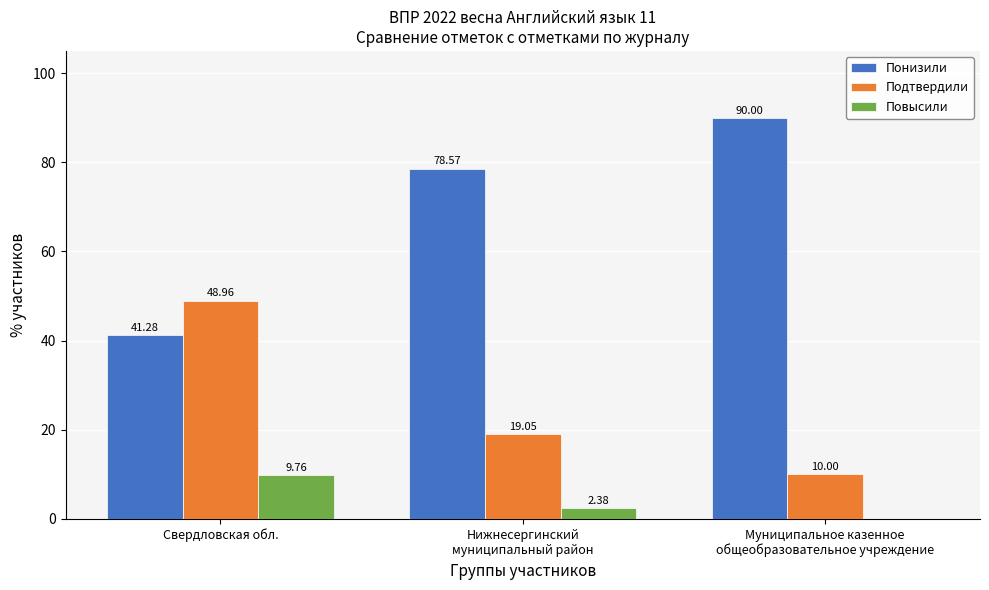

Is it true that Повысили equals 15.2 at Свердловская обл.?

False